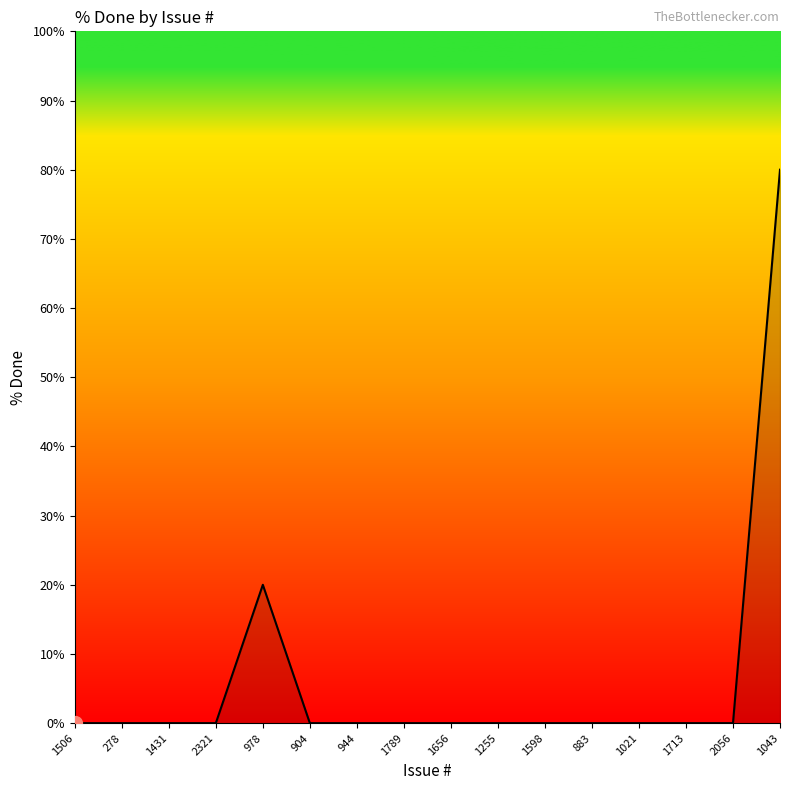

Count the number of data series in this chart.

1